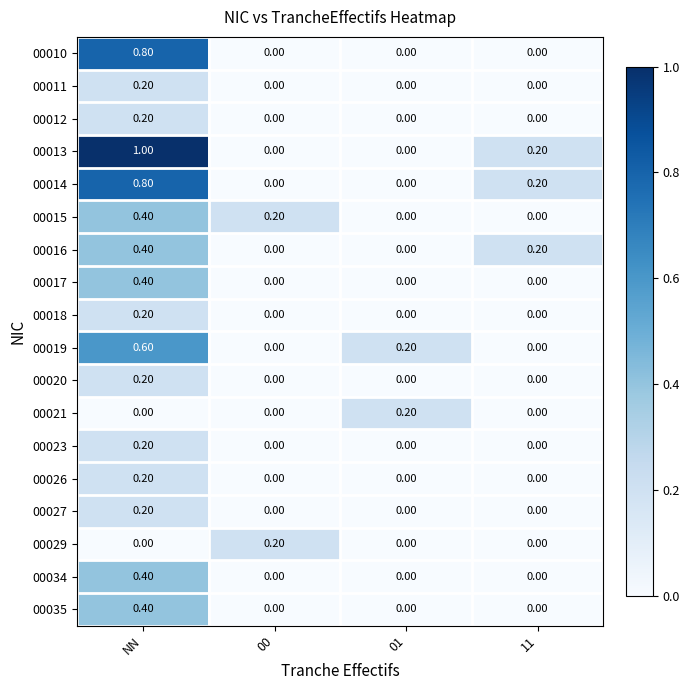

What is the sum of all 00015 values?

0.6